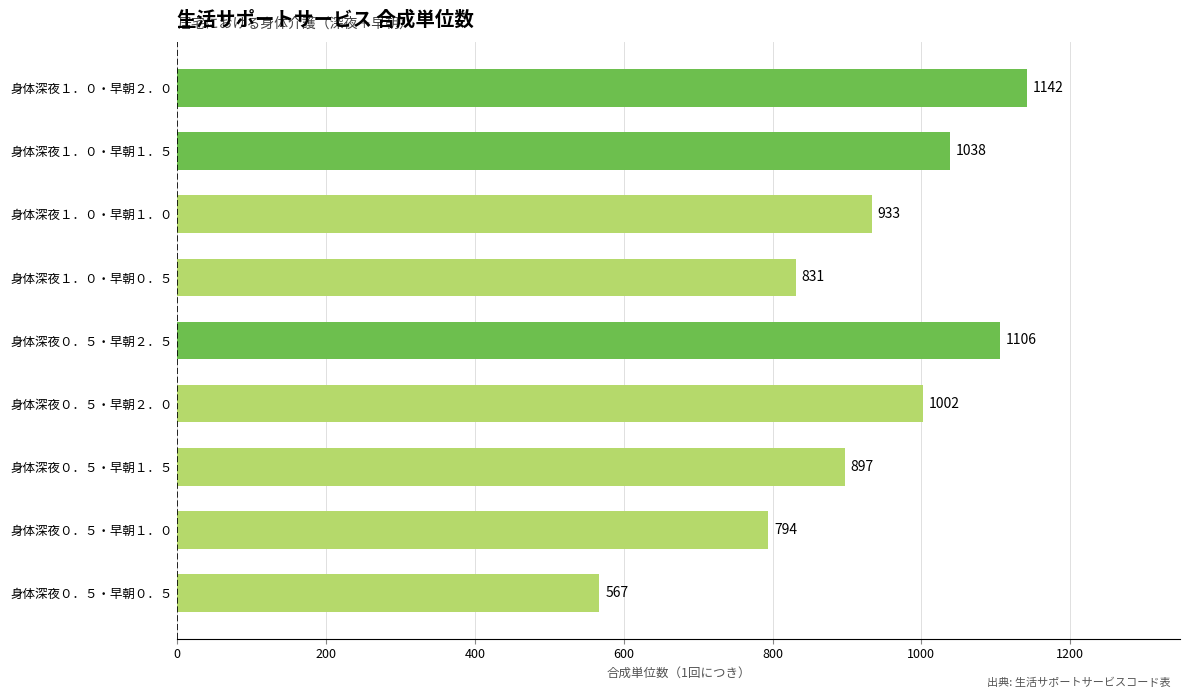

Are the bars grouped side by side (vs. stacked)?

No